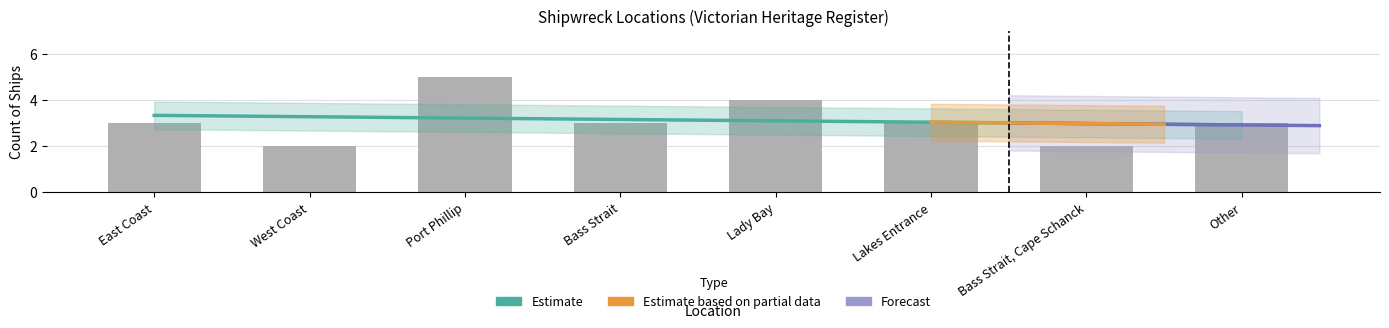

Reading left to right, list all the values displayed in this chart.

East Coast=3	West Coast=2	Port Phillip=5	Bass Strait=3	Lady Bay=4	Lakes Entrance=3	Bass Strait, Cape Schanck=2	Other=3